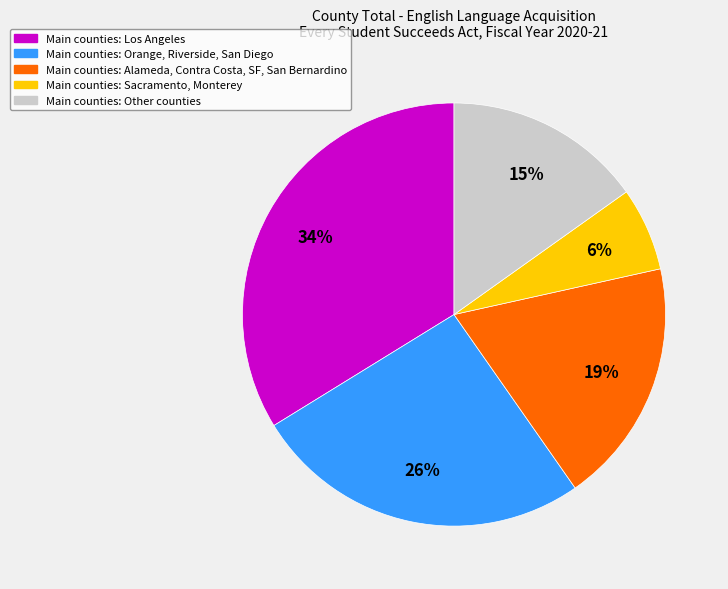

Does any single category account for the majority?

No